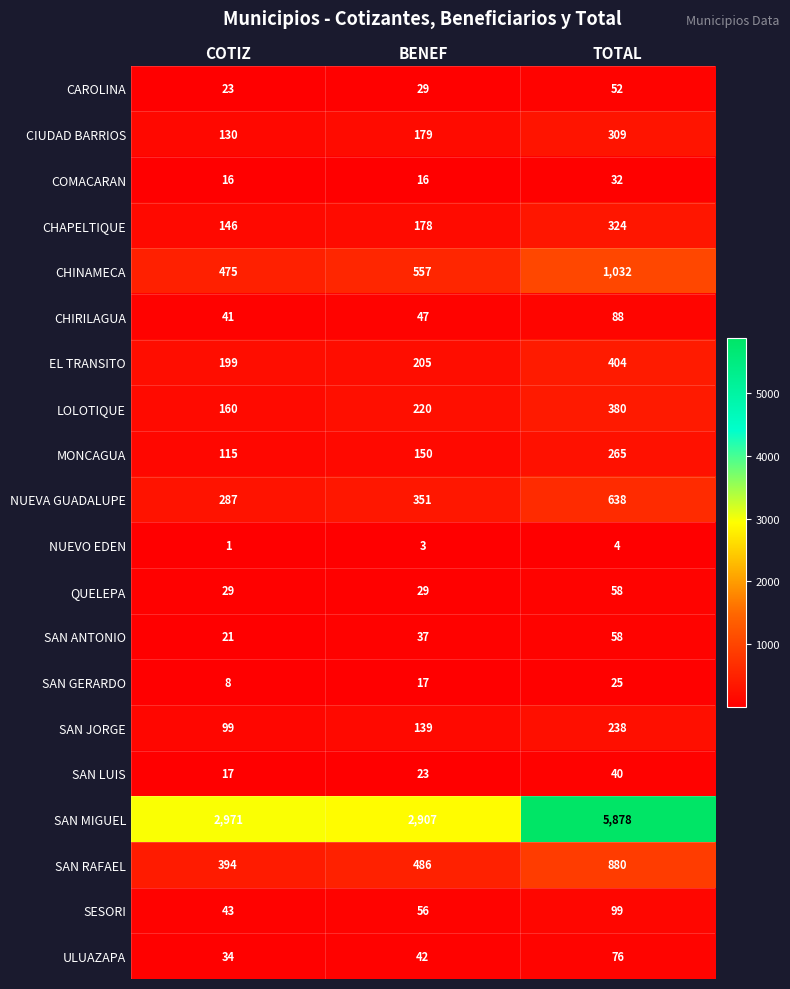

What is the maximum value shown in the chart?

5878